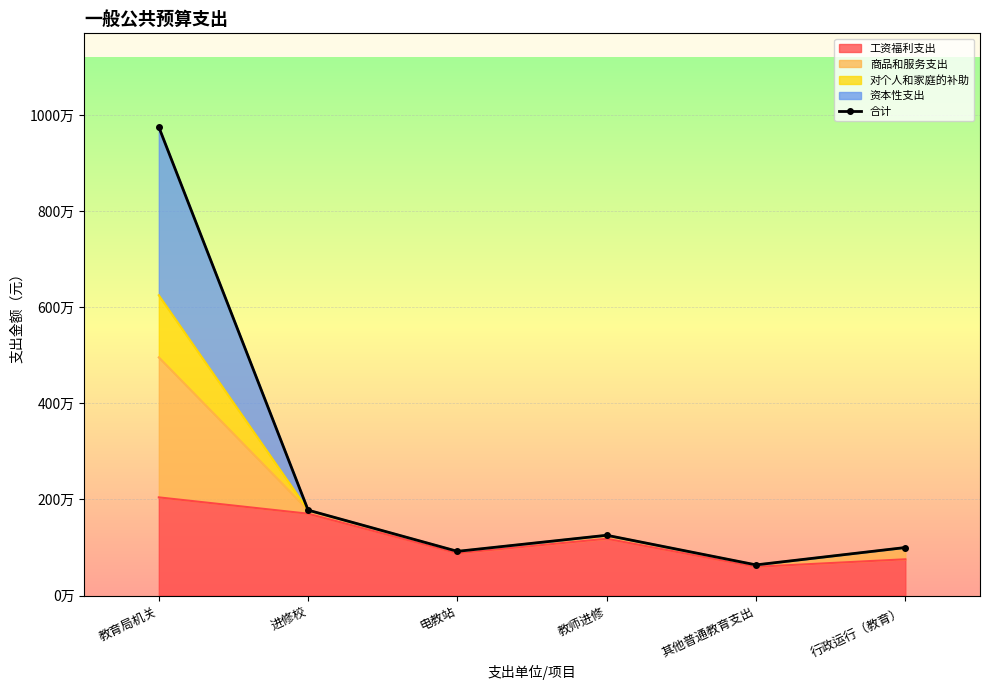

What is the average value?

2557212